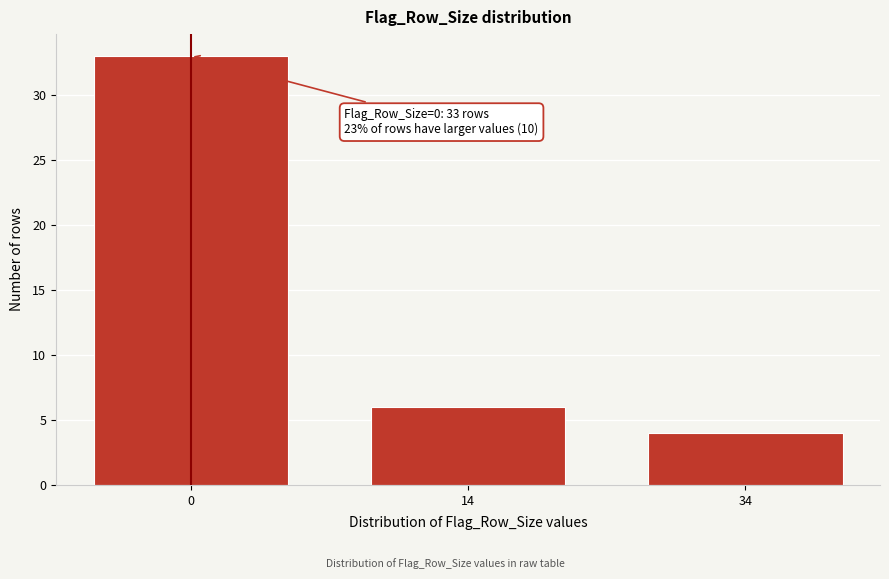

Reading right to left, extract all data points from this chart.

34=4	14=6	0=33